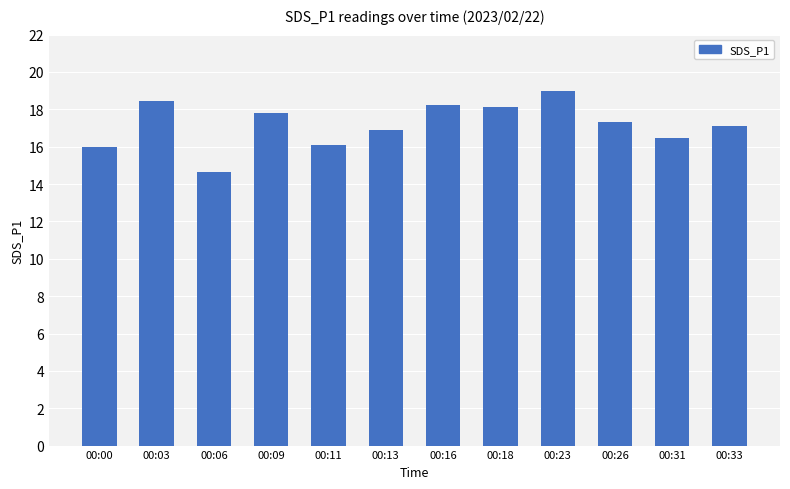

What is the sum of all values?

206.1